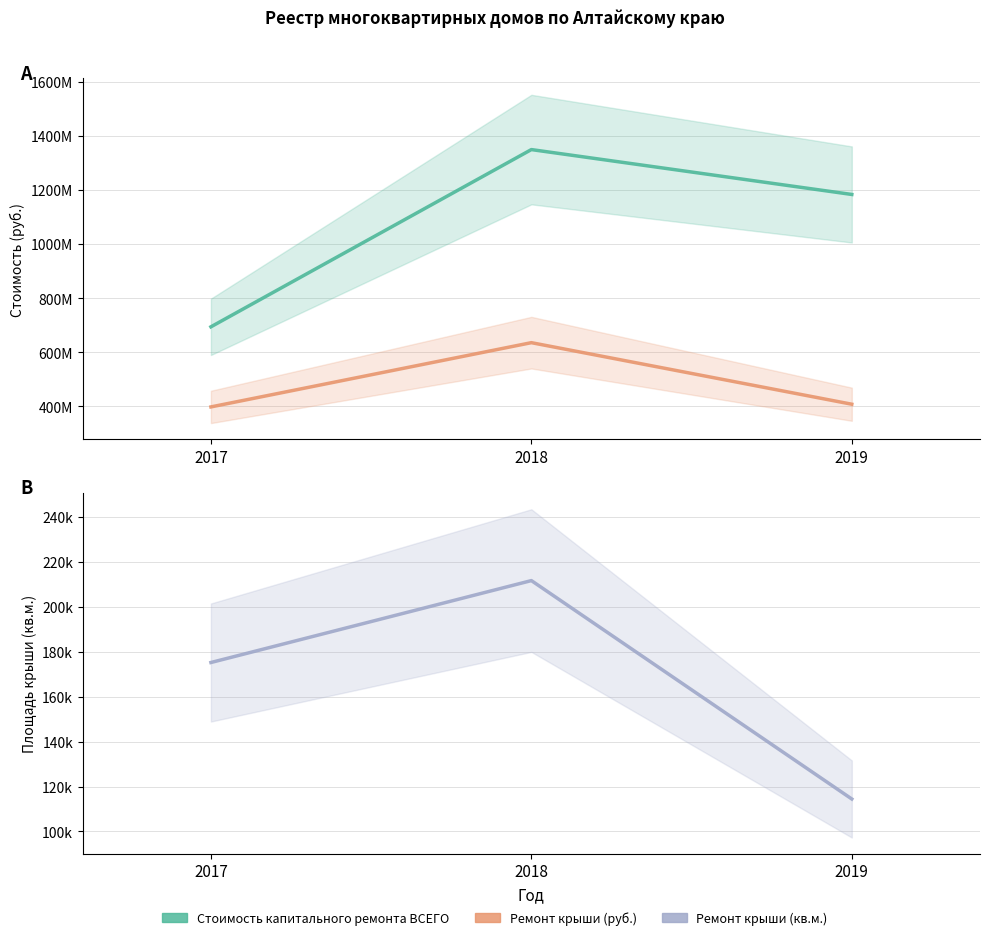

How many data points in Ремонт крыши (кв.м.) are above 175268?

2